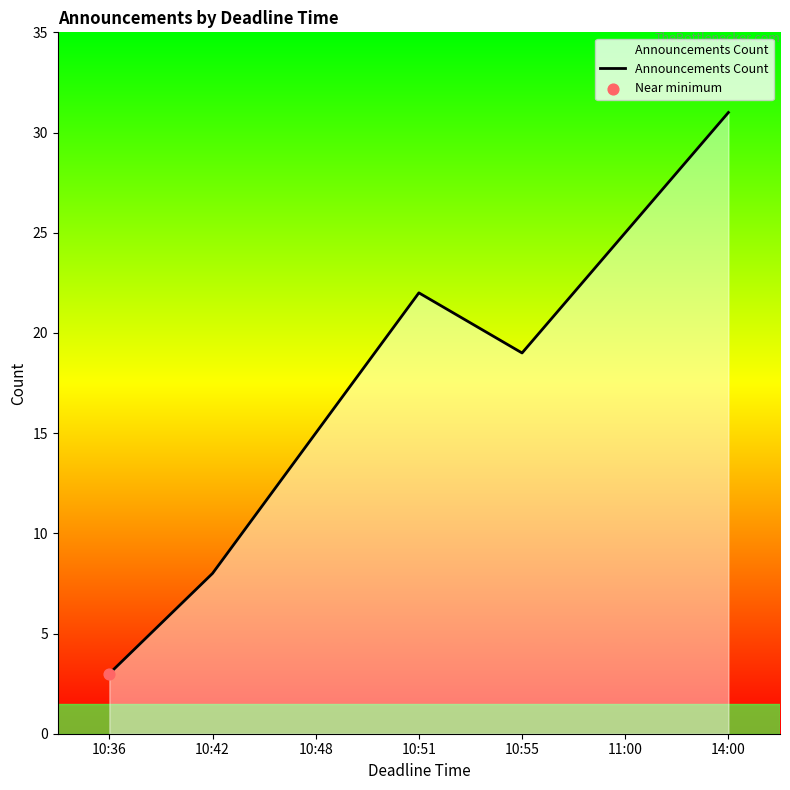

What is the change in value from 10:51 to 11:00?

+3